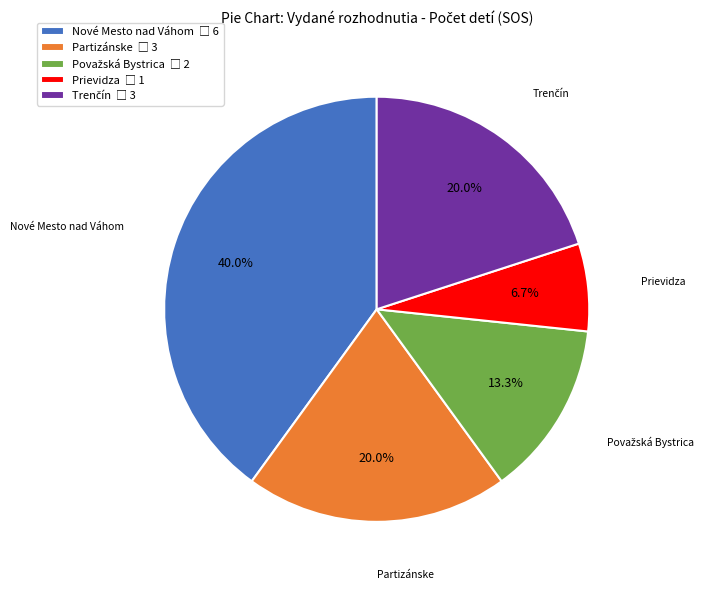

The Nové Mesto nad Váhom slice represents 40% of the pie. True or false?

True